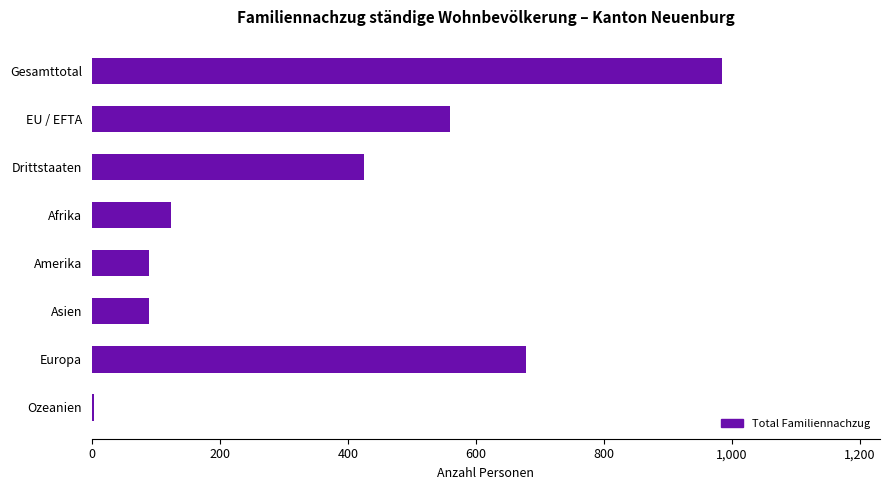

What is the difference between the maximum and minimum values?

981